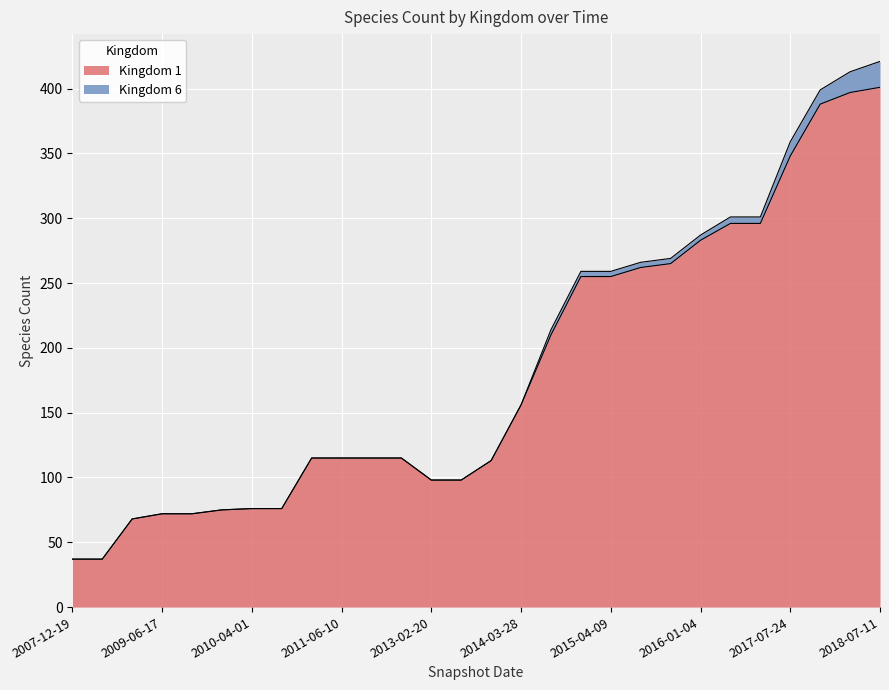

True or false: there are more than 0 points higher than both neighbors.

False